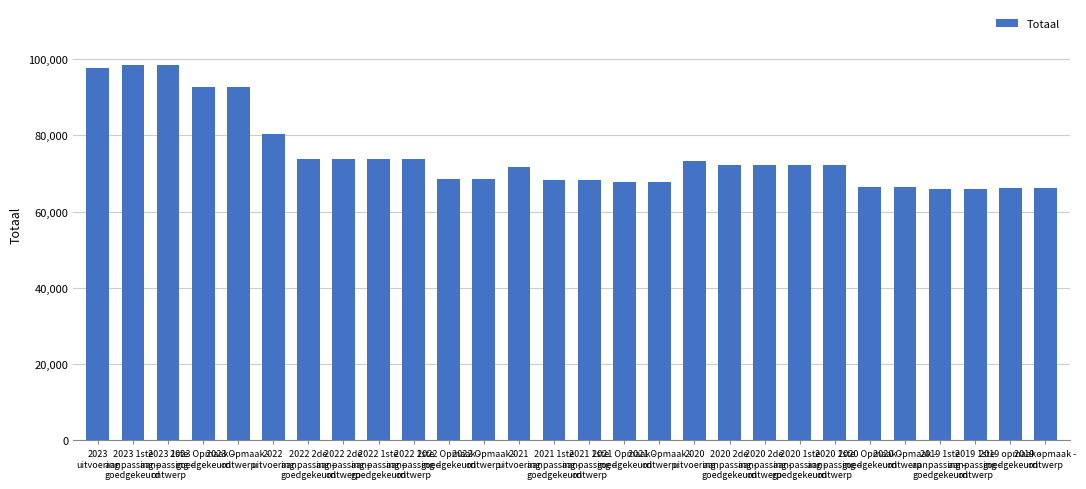

What is the maximum value shown in the chart?

98413